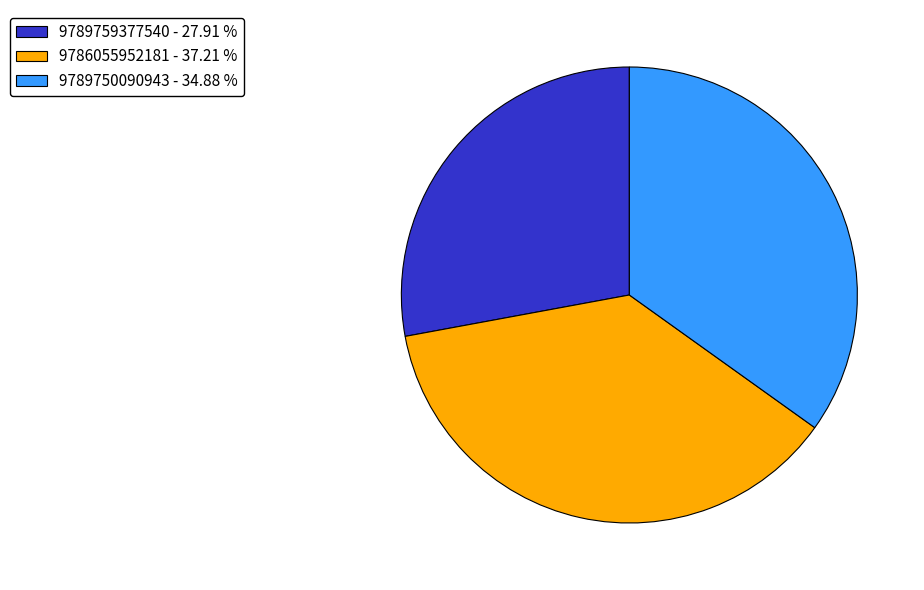

Between 9789759377540 - 27.91 % and 9789750090943 - 34.88 %, which is larger?

9789750090943 - 34.88 %